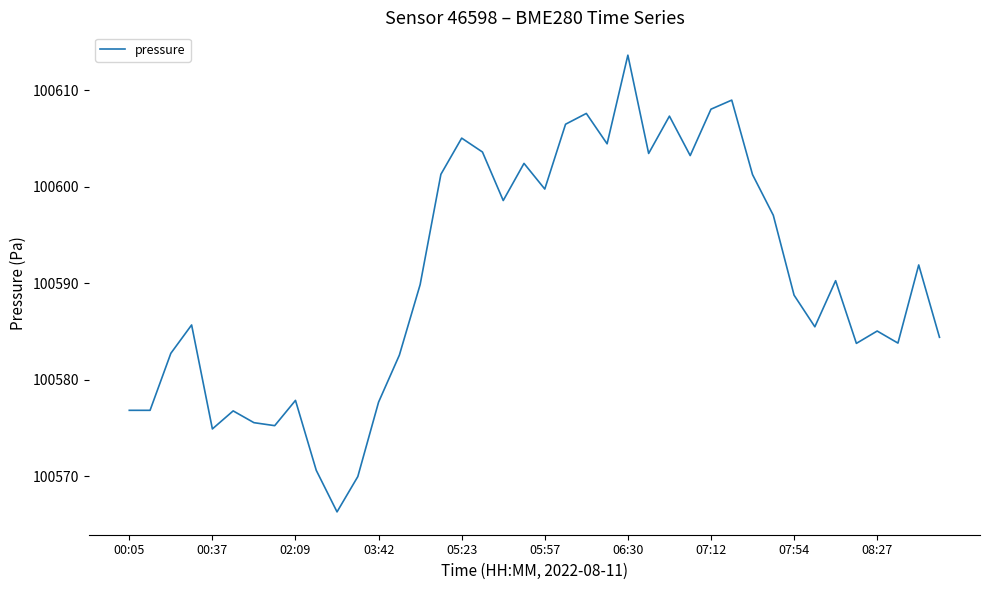

What is the smallest value displayed?

100566.3